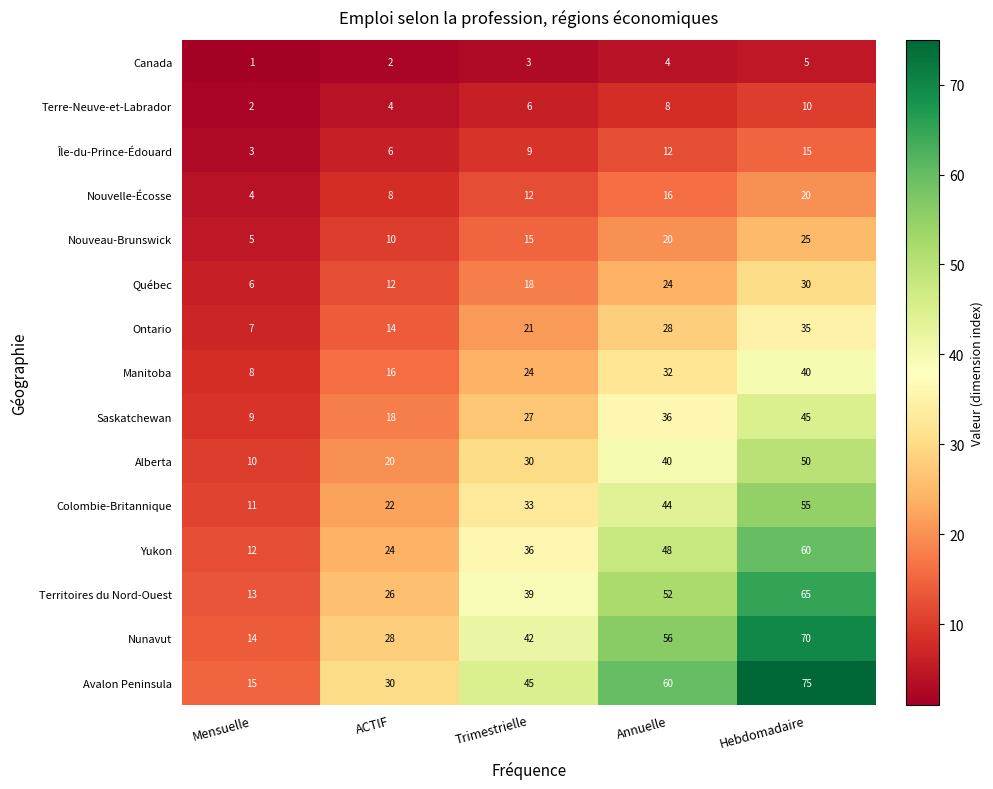

At which label does Nunavut reach its minimum?

Mensuelle